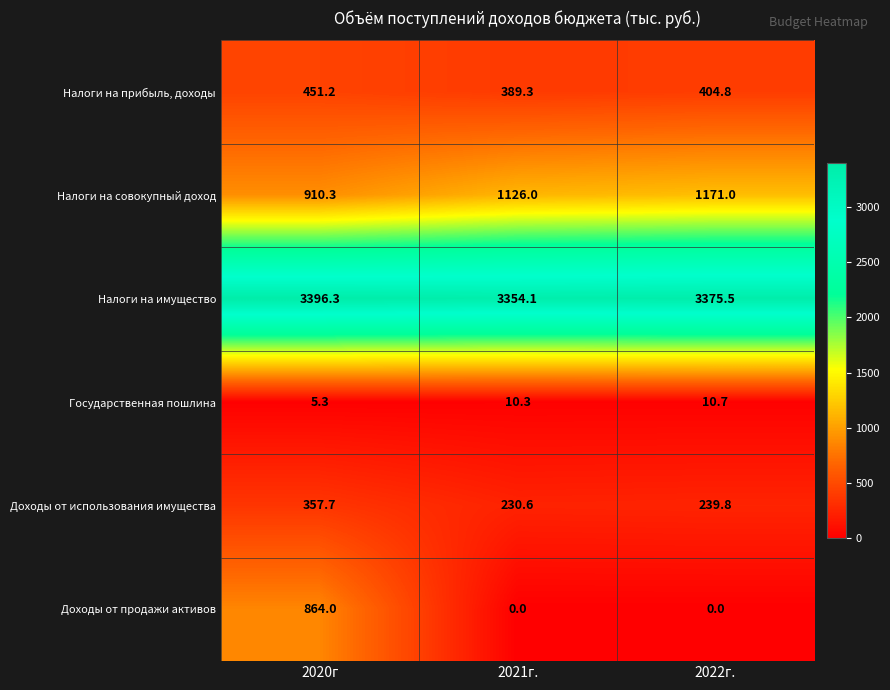

Reading left to right, extract all data points from this chart.

Налоги на прибыль, доходы: 451.2	389.3	404.8
Налоги на совокупный доход: 910.3	1126.0	1171.0
Налоги на имущество: 3396.3	3354.1	3375.5
Государственная пошлина: 5.3	10.3	10.7
Доходы от использования имущества: 357.7	230.6	239.8
Доходы от продажи активов: 864.0	0.0	0.0